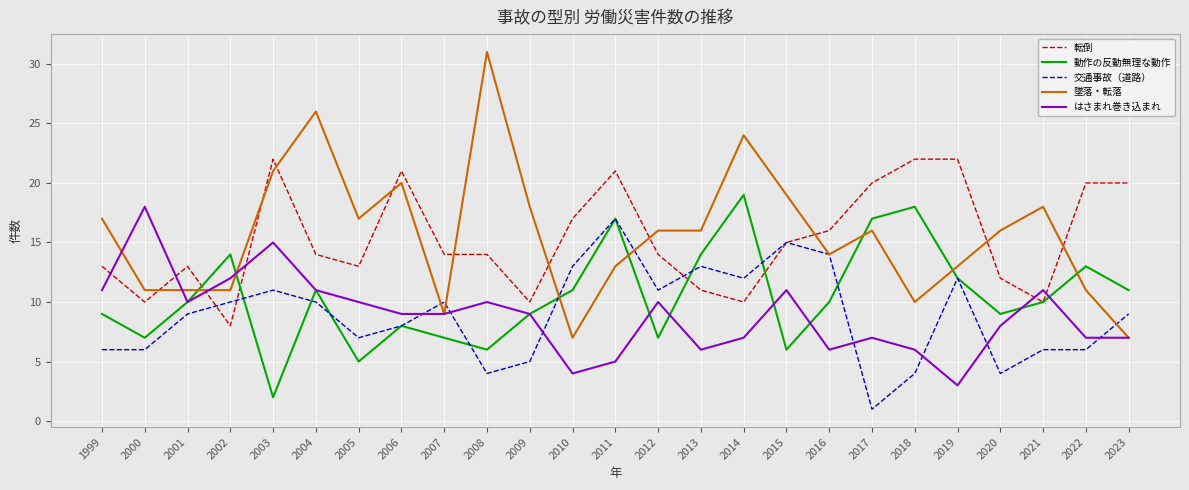

The value of 墜落・転落 at 2009 is 31. True or false?

False